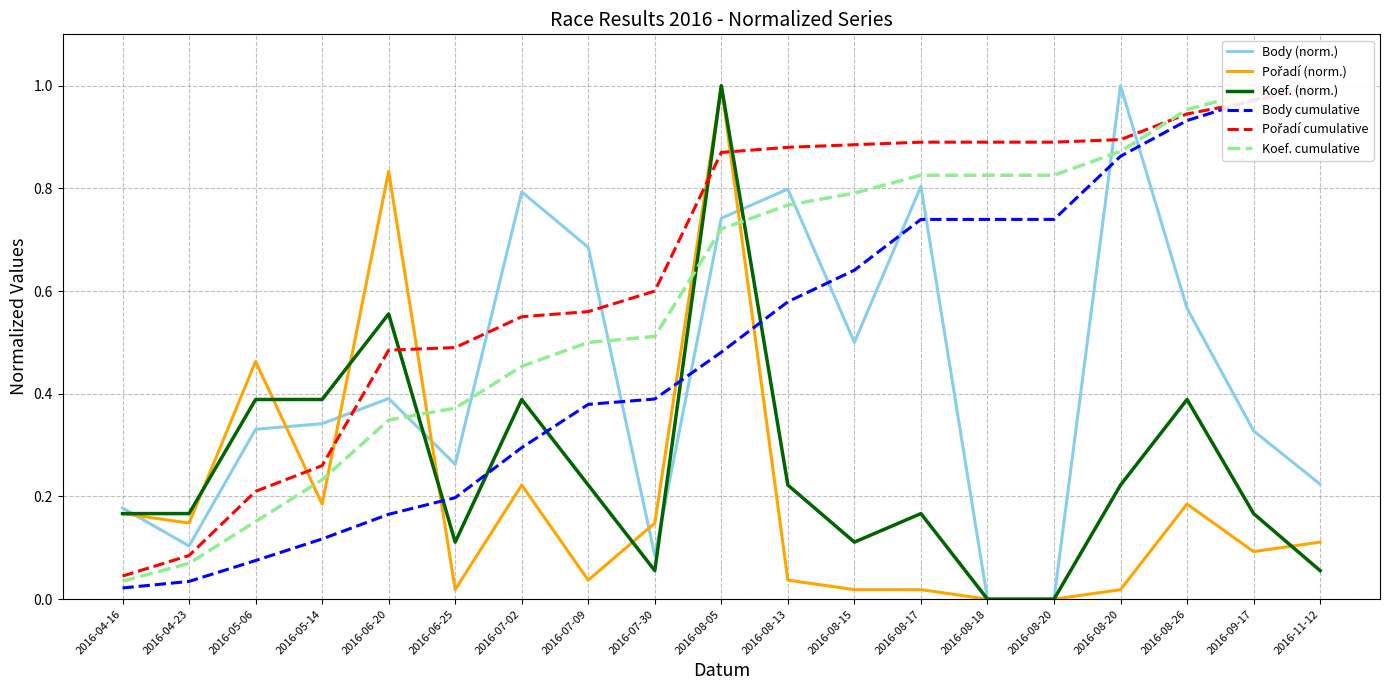

What is the sum of all Pořadí (norm.) values?

3.7